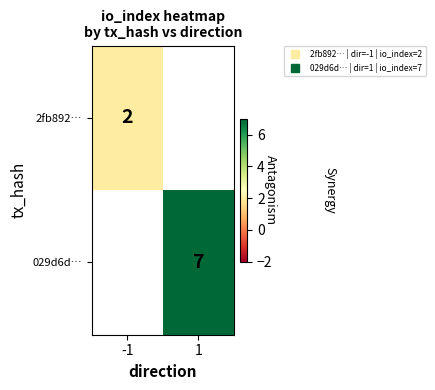

Rank the series at 1 from lowest to highest value.

2fb892…, 029d6d…